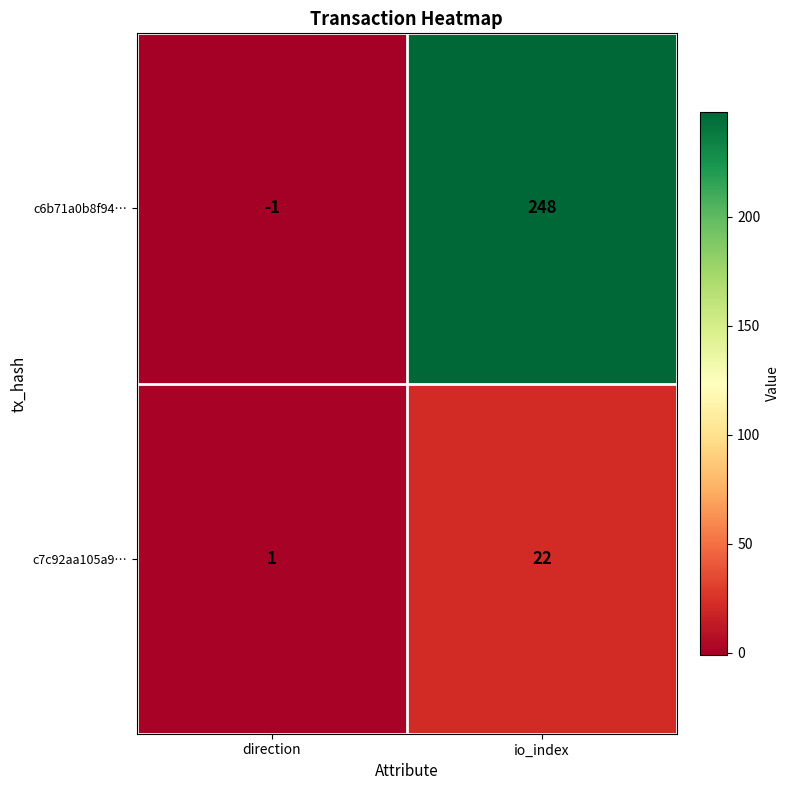

The value of c7c92aa105a9… at io_index is 30. True or false?

False